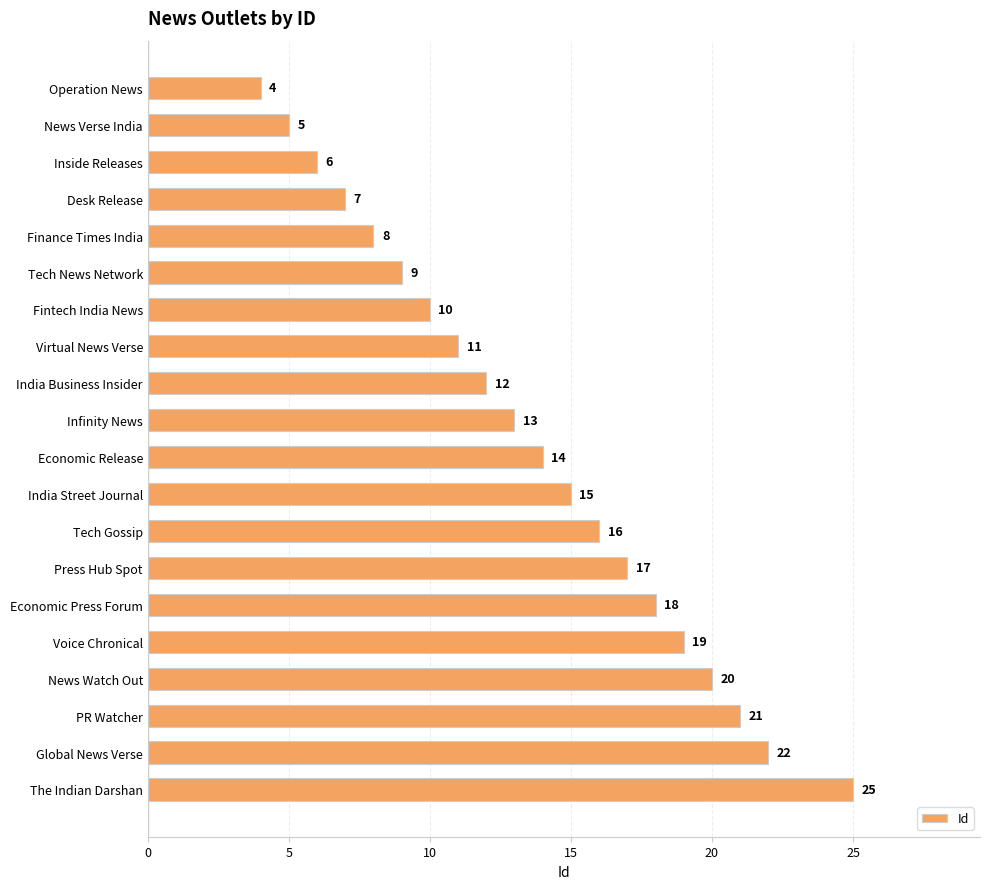

List the labels in order of value, largest first.

The Indian Darshan, Global News Verse, PR Watcher, News Watch Out, Voice Chronical, Economic Press Forum, Press Hub Spot, Tech Gossip, India Street Journal, Economic Release, Infinity News, India Business Insider, Virtual News Verse, Fintech India News, Tech News Network, Finance Times India, Desk Release, Inside Releases, News Verse India, Operation News